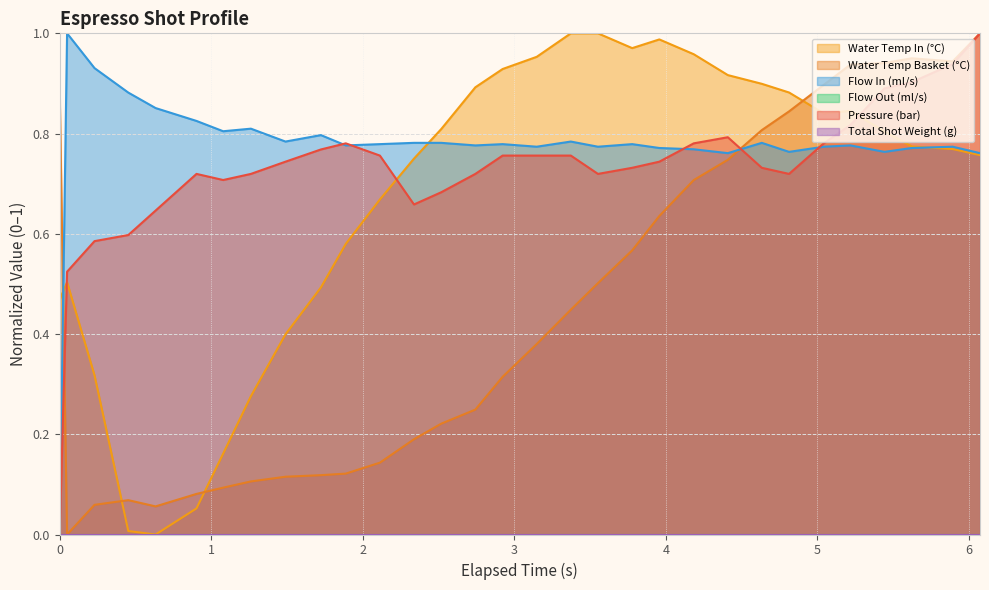

List the series in order of their overall mean, highest first.

flow_in, pressure, water_temperature_in, water_temperature_basket